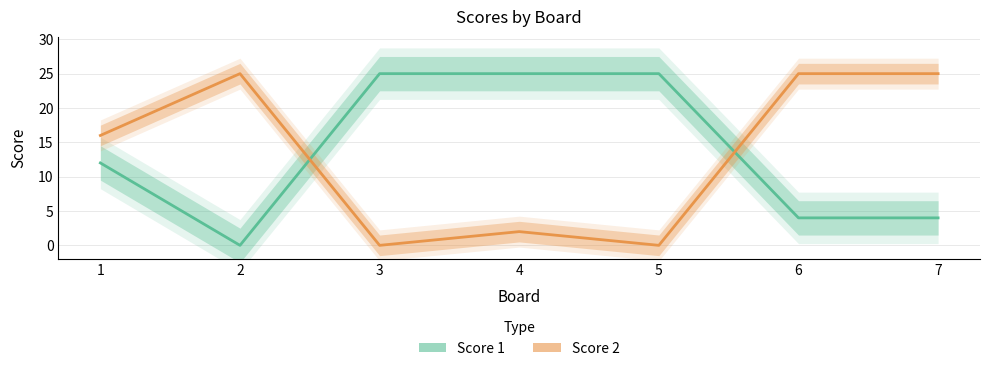

How many values in the Score 2 series exceed 16?

3